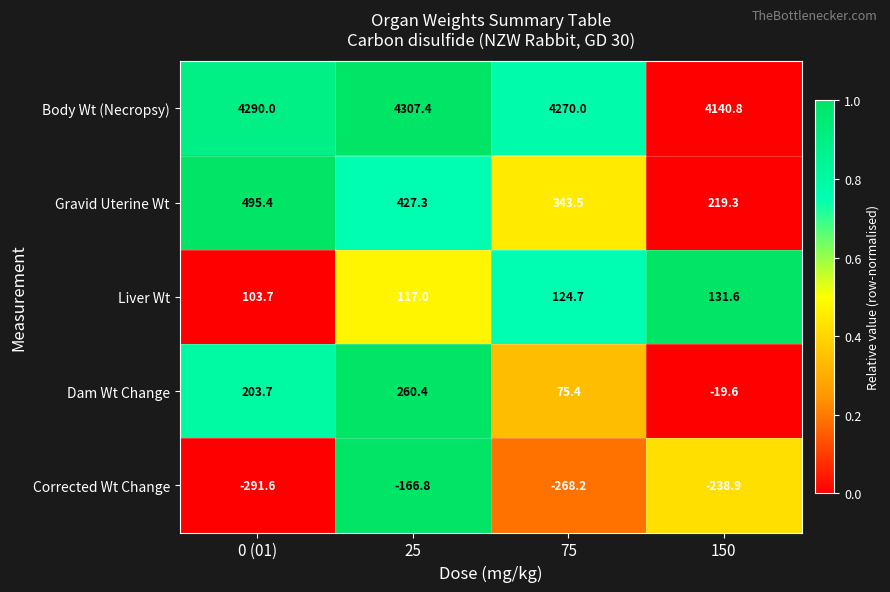

At which label is Liver Wt closest to 117?

25